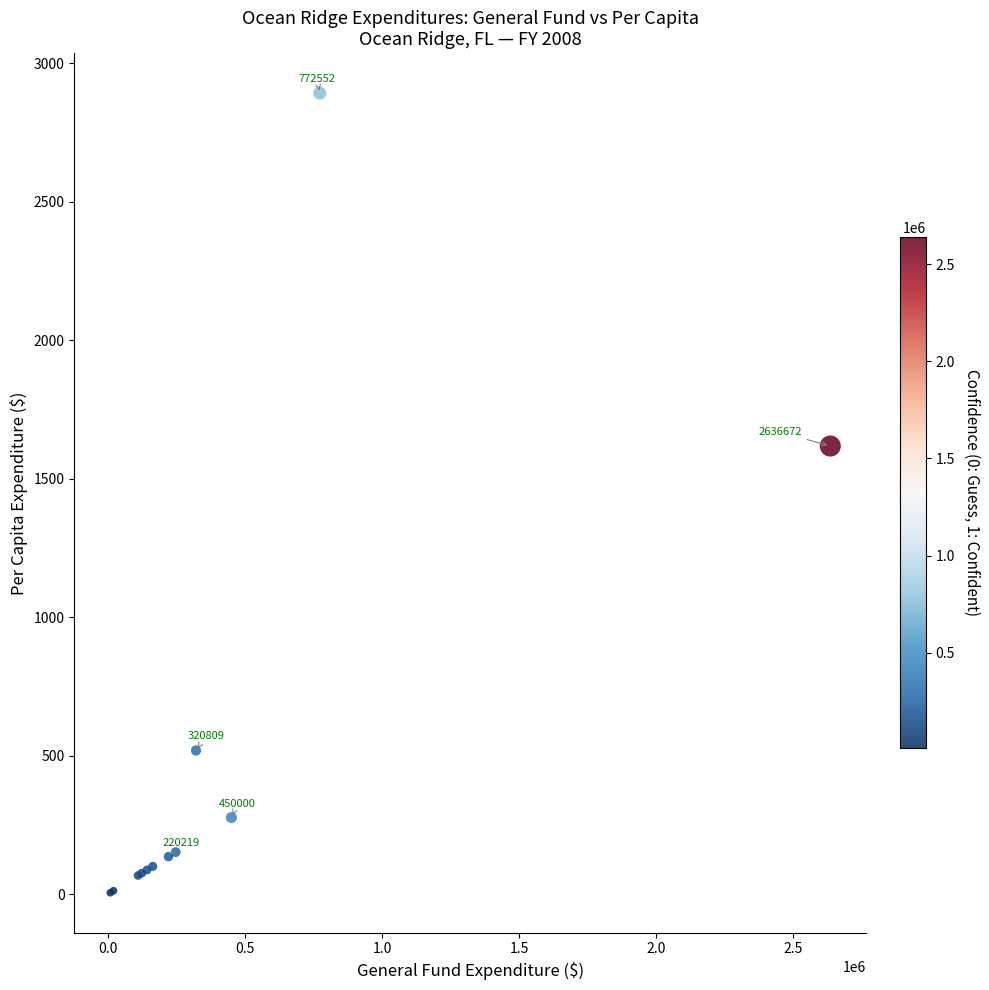

What Y value in the scatter plot is closest to 1448?

1617.6